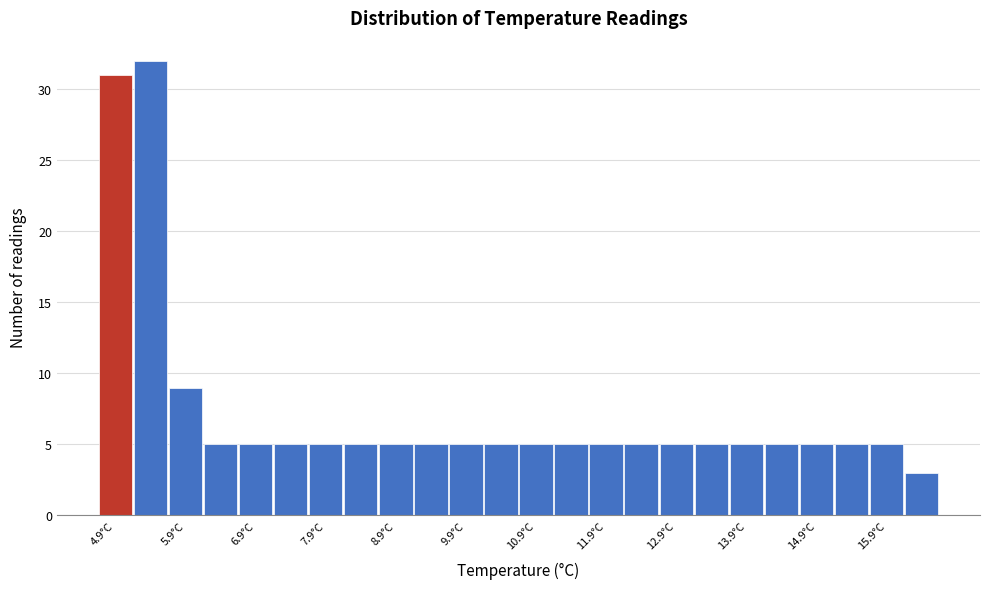

Which range on the x-axis has the tallest bar?

5.15 to 5.65